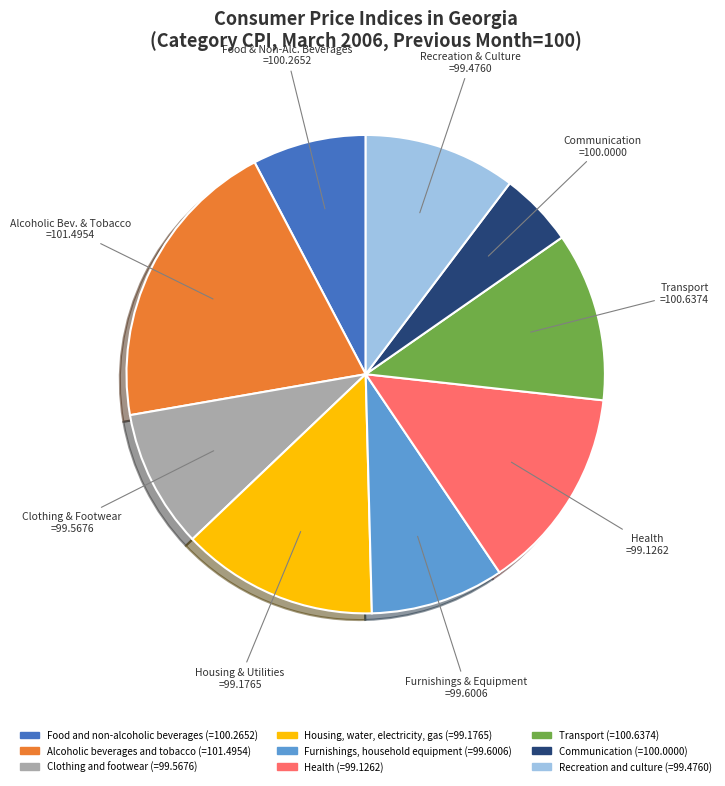

Is there a majority slice in this chart?

No